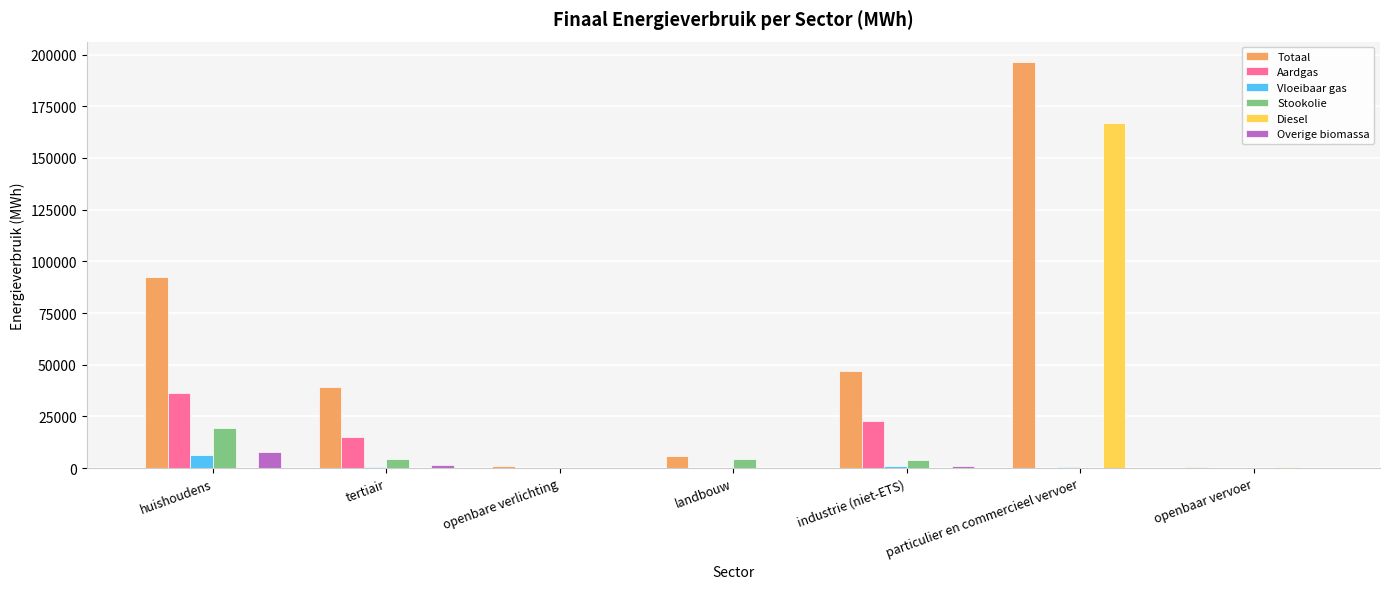

What is the average value of the Overige biomassa series?

1462.4